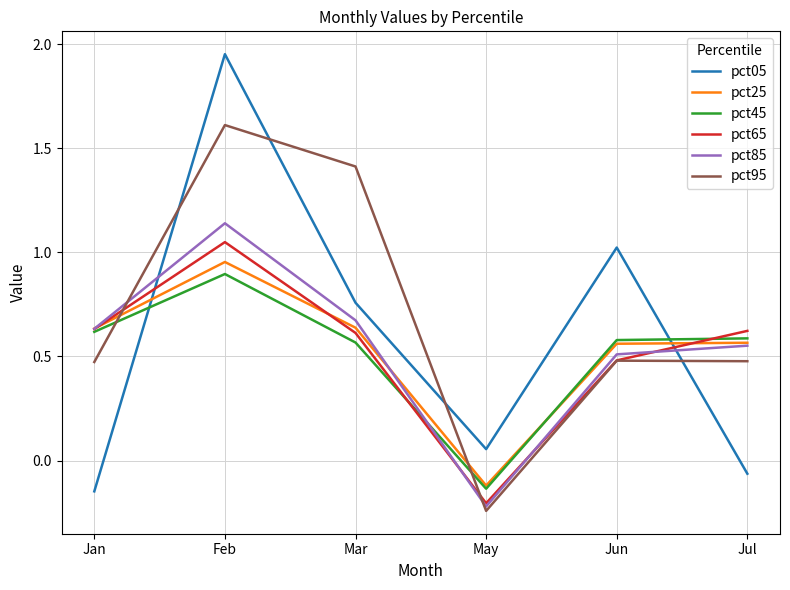

How many negative values does the pct05 series have?

2